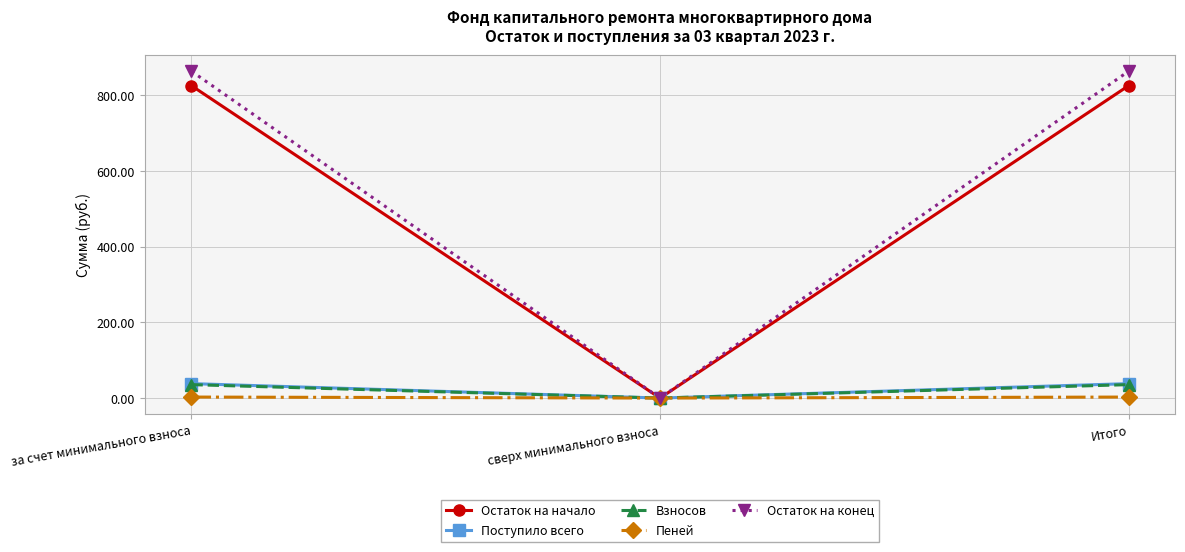

Which series has the widest spread of values?

Остаток на конец